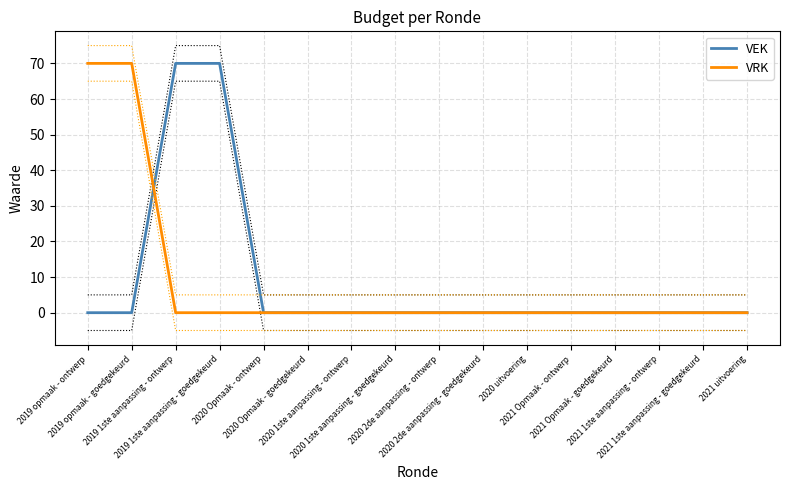

Reading left to right, extract all data points from this chart.

VEK: 0	0	70	70	0	0	0	0	0	0	0	0	0	0	0	0
VRK: 70	70	0	0	0	0	0	0	0	0	0	0	0	0	0	0